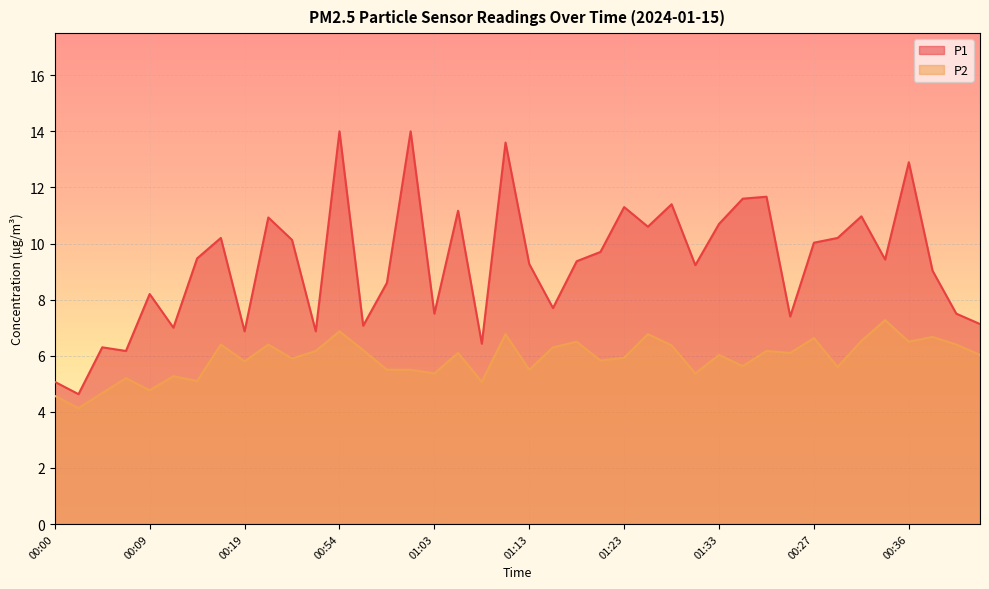

What is the difference between the maximum and second lowest values in the P2 series?

2.7